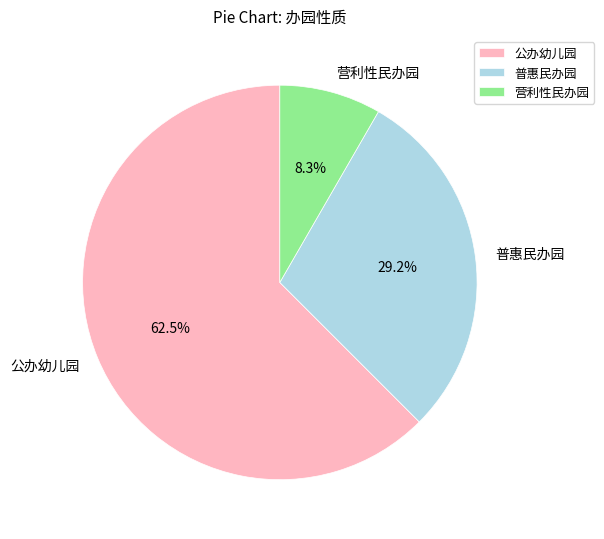

Combined, what portion of the pie is 普惠民办园 and 公办幼儿园?

91.7%